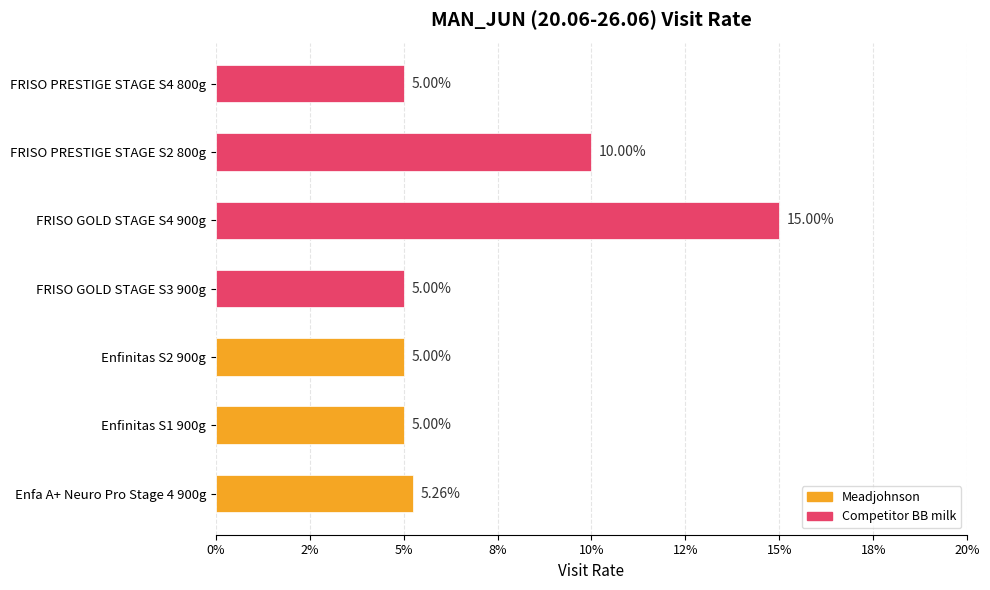

What is the difference between the maximum and minimum values?

0.1